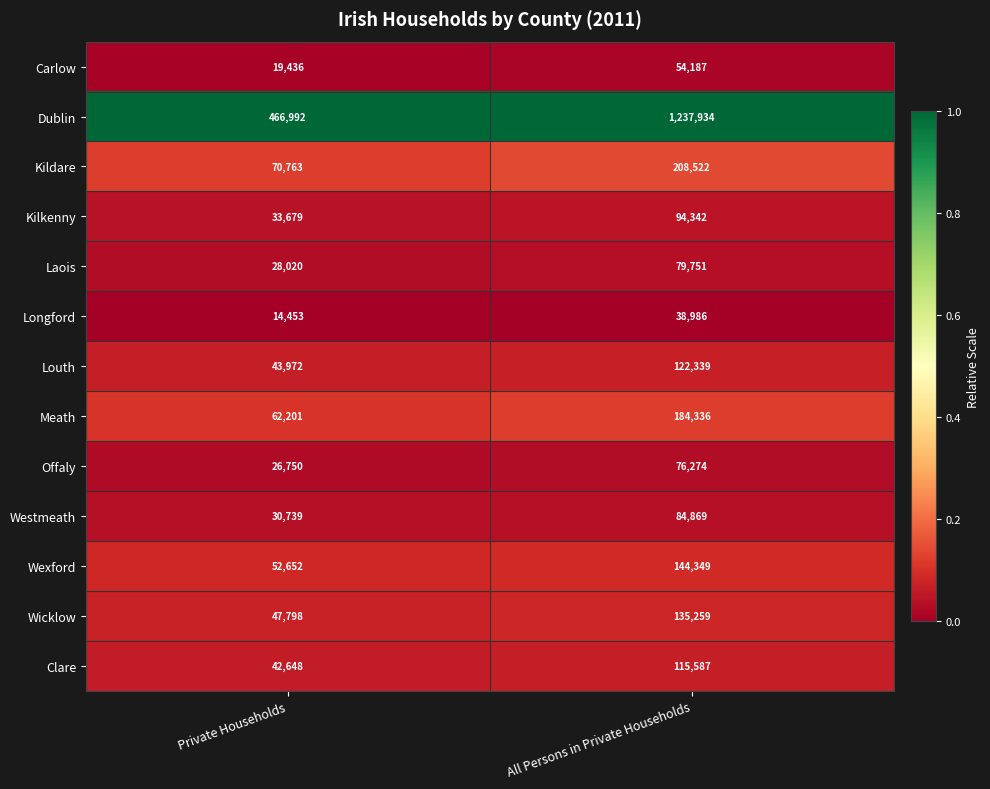

What is the difference between the highest and lowest values at Private Households?

452539